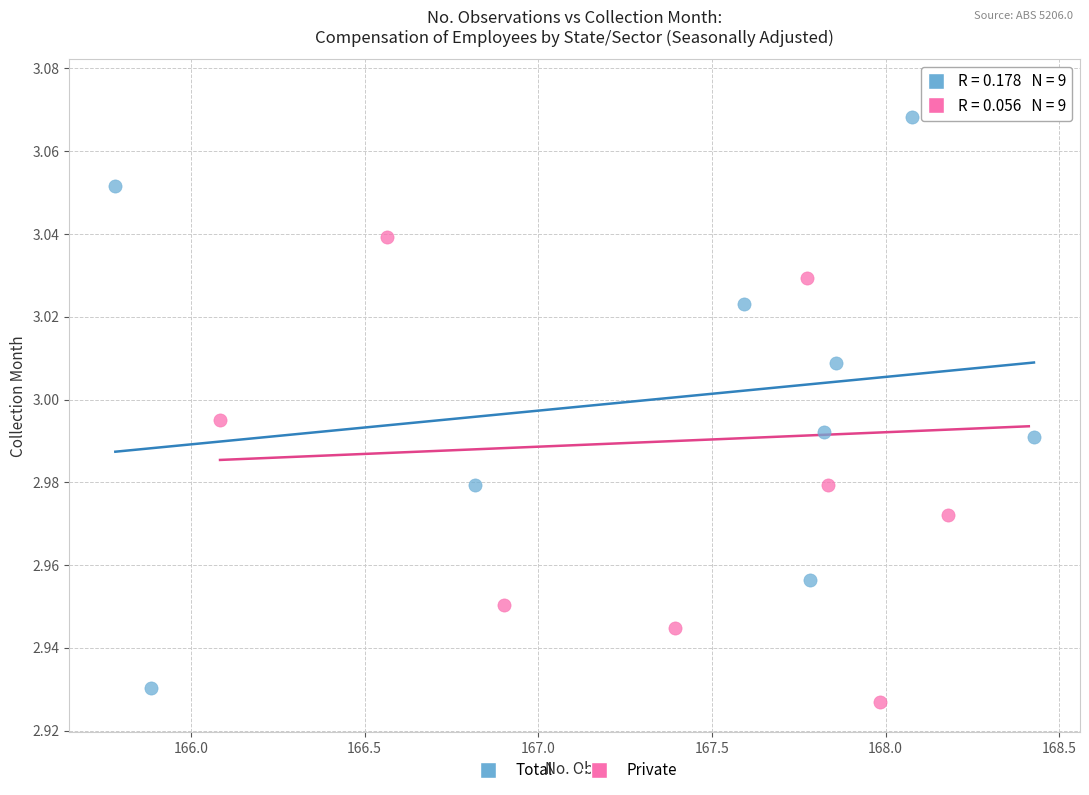

What are all the series names shown in the legend?

Total, Private